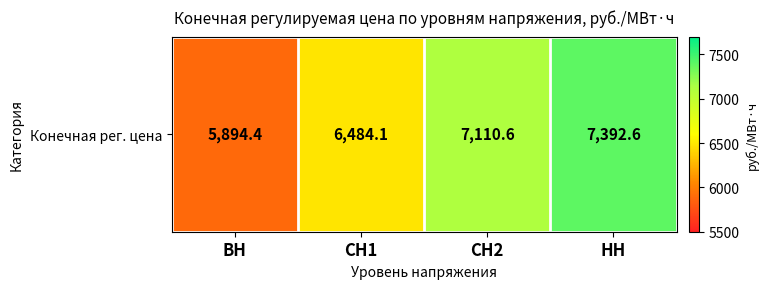

Approximately how many times larger is the value at СН2 compared to ВН?

1.2